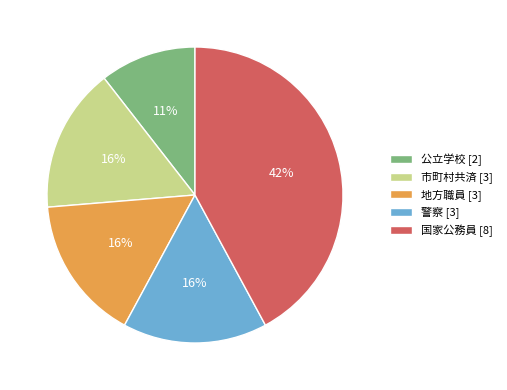

Count the number of slices in the pie.

5